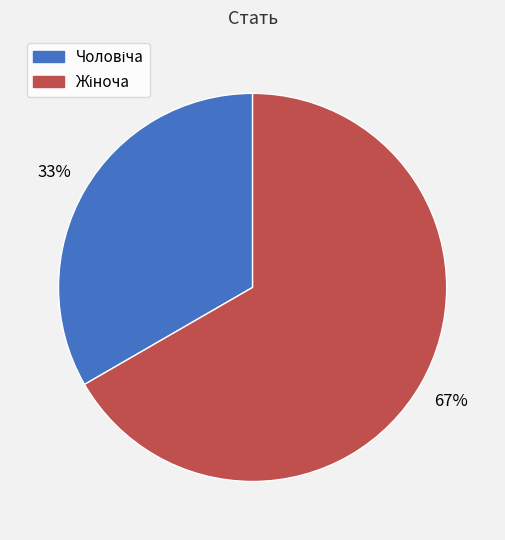

Is there a majority slice in this chart?

Yes